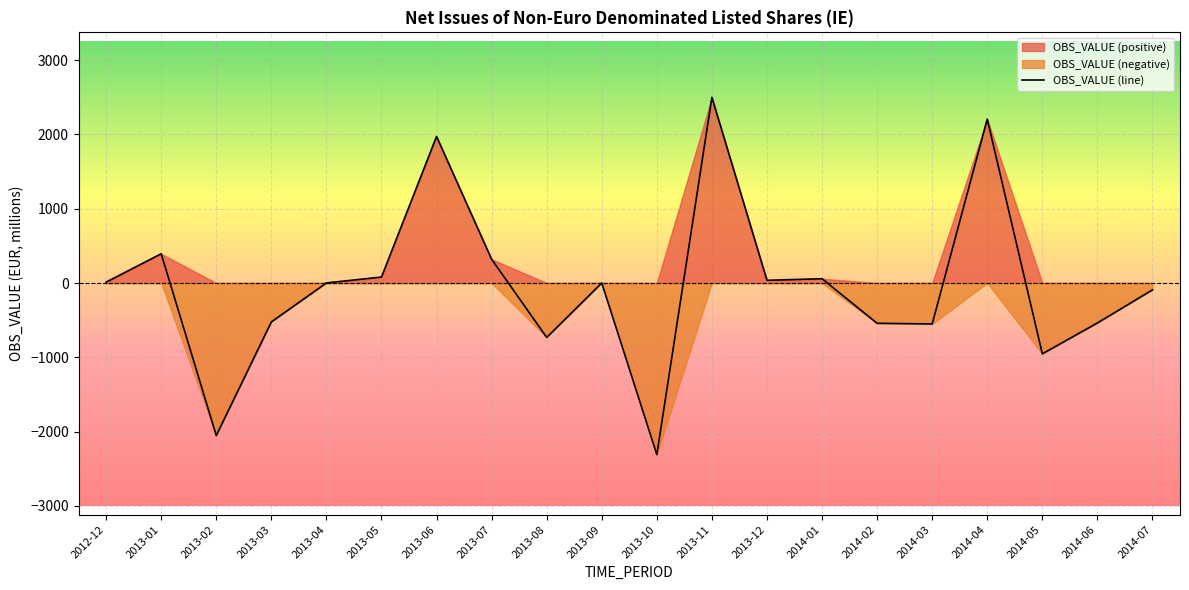

Is it true that the value at 2013-11 is 1357.4?

False